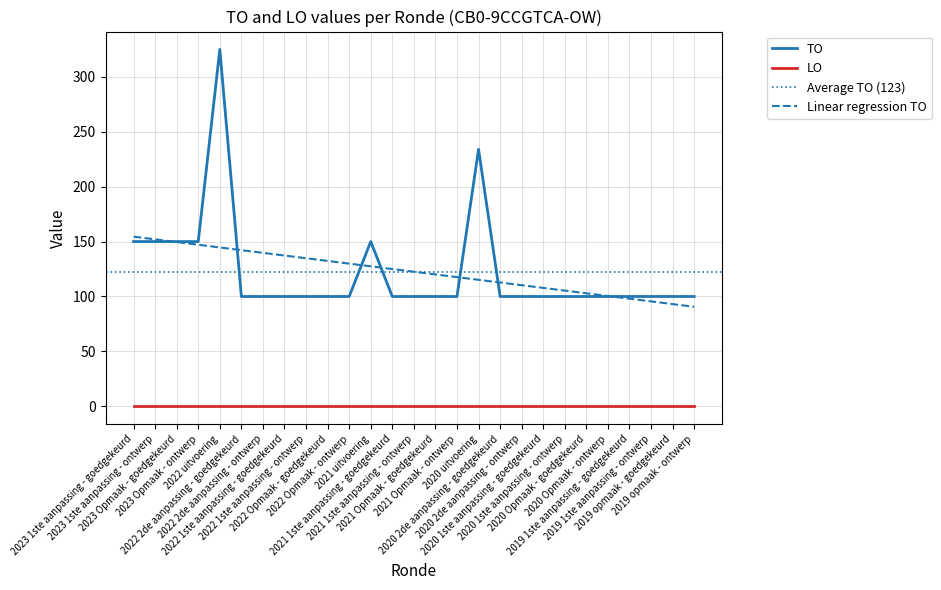

Rank the categories by value from lowest to highest.

2022 2de aanpassing - goedgekeurd, 2022 2de aanpassing - ontwerp, 2022 1ste aanpassing - goedgekeurd, 2022 1ste aanpassing - ontwerp, 2022 Opmaak - goedgekeurd, 2022 Opmaak - ontwerp, 2021 1ste aanpassing - goedgekeurd, 2021 1ste aanpassing - ontwerp, 2021 Opmaak - goedgekeurd, 2021 Opmaak - ontwerp, 2020 2de aanpassing - goedgekeurd, 2020 2de aanpassing - ontwerp, 2020 1ste aanpassing - goedgekeurd, 2020 1ste aanpassing - ontwerp, 2020 Opmaak - goedgekeurd, 2020 Opmaak - ontwerp, 2019 1ste aanpassing - goedgekeurd, 2019 1ste aanpassing - ontwerp, 2019 opmaak - goedgekeurd, 2019 opmaak - ontwerp, 2023 1ste aanpassing - goedgekeurd, 2023 1ste aanpassing - ontwerp, 2023 Opmaak - goedgekeurd, 2023 Opmaak - ontwerp, 2021 uitvoering, 2020 uitvoering, 2022 uitvoering